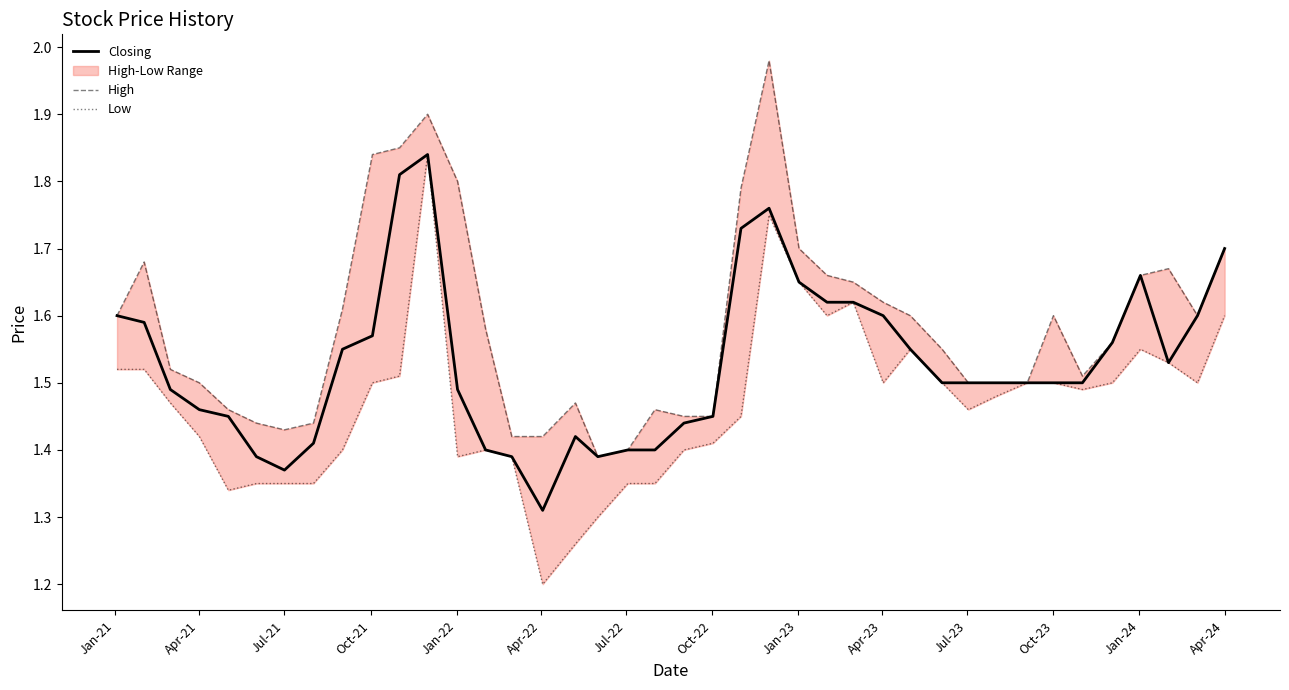

Reading left to right, list all the values displayed in this chart.

Closing: 1.6	1.6	1.5	1.5	1.4	1.4	1.4	1.4	1.6	1.6	1.8	1.8	1.5	1.4	1.4	1.3	1.4	1.4	1.4	1.4	1.4	1.4	1.7	1.8	1.6	1.6	1.6	1.6	1.6	1.5	1.5	1.5	1.5	1.5	1.5	1.6	1.7	1.5	1.6	1.7
High: 1.6	1.7	1.5	1.5	1.5	1.4	1.4	1.4	1.6	1.8	1.9	1.9	1.8	1.6	1.4	1.4	1.5	1.4	1.4	1.5	1.4	1.4	1.8	2.0	1.7	1.7	1.6	1.6	1.6	1.6	1.5	1.5	1.5	1.6	1.5	1.6	1.7	1.7	1.6	1.7
Low: 1.5	1.5	1.5	1.4	1.3	1.4	1.4	1.4	1.4	1.5	1.5	1.8	1.4	1.4	1.4	1.2	1.3	1.3	1.4	1.4	1.4	1.4	1.4	1.8	1.6	1.6	1.6	1.5	1.6	1.5	1.5	1.5	1.5	1.5	1.5	1.5	1.6	1.5	1.5	1.6